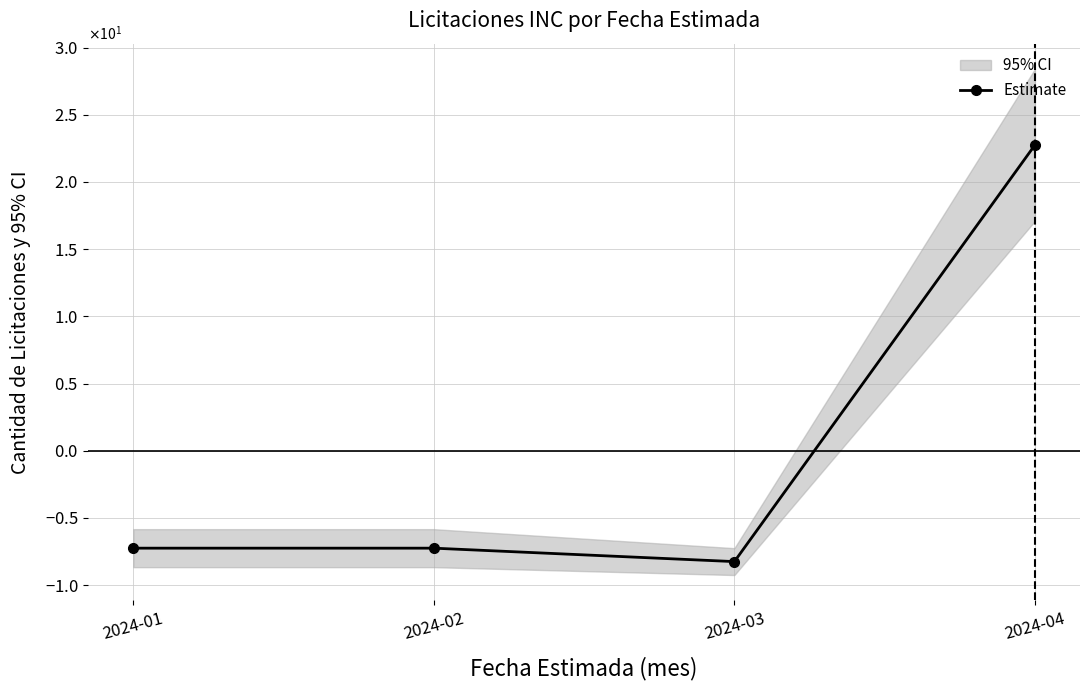

Does the chart have visible grid lines?

Yes